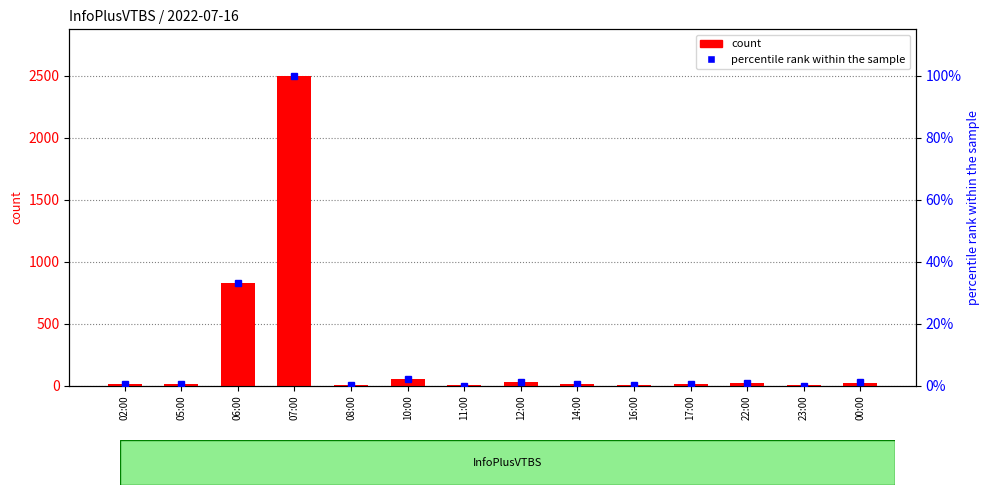

Rank the series by their average value, from highest to lowest.

count, percentile rank within the sample